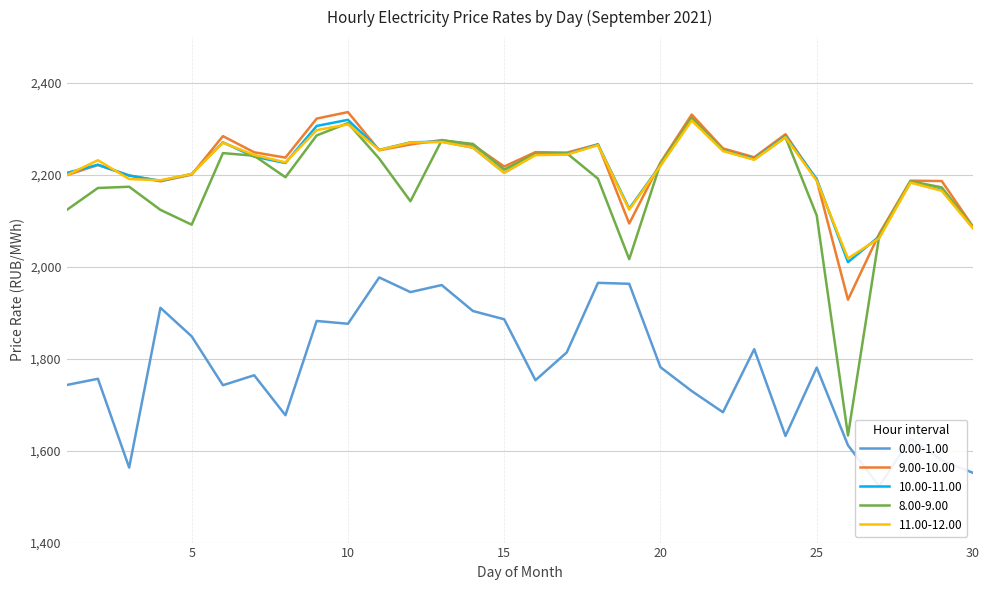

How many values in the 8.00-9.00 series exceed 2211?

15